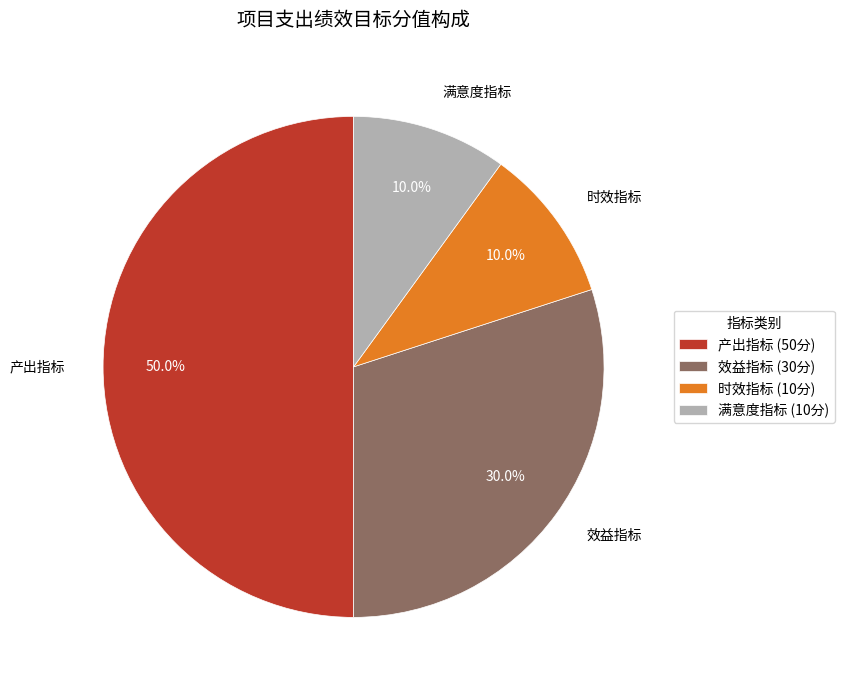

What portion of the pie excludes 时效指标?

90.0%